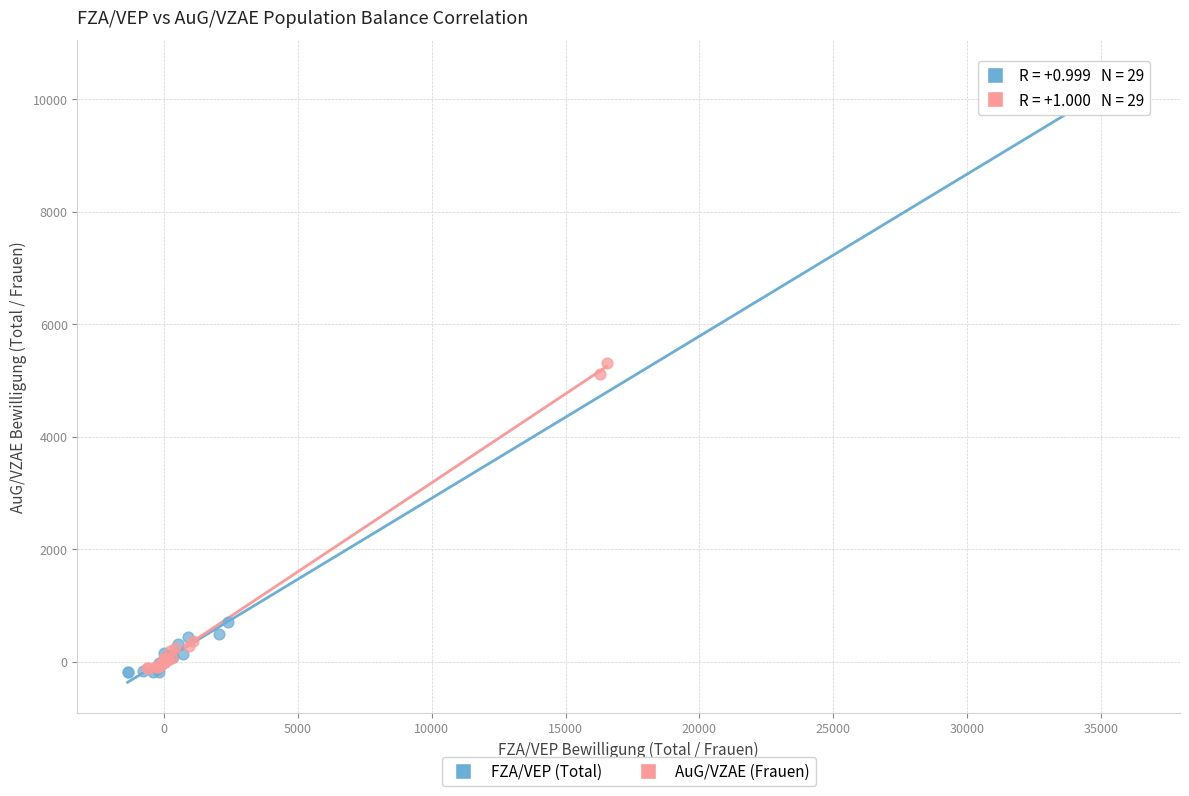

Which series reaches the maximum Y coordinate?

FZA/VEP (Total)